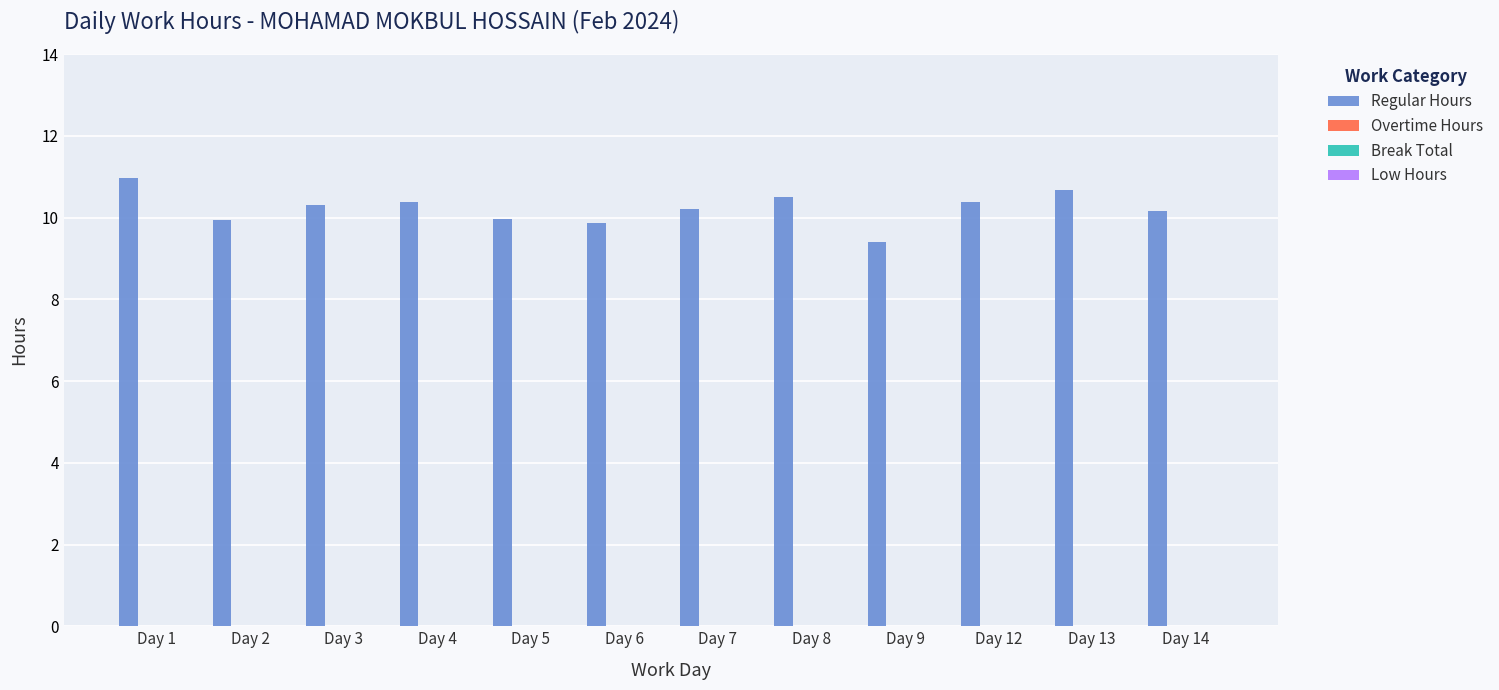

Does the chart contain any negative values?

No